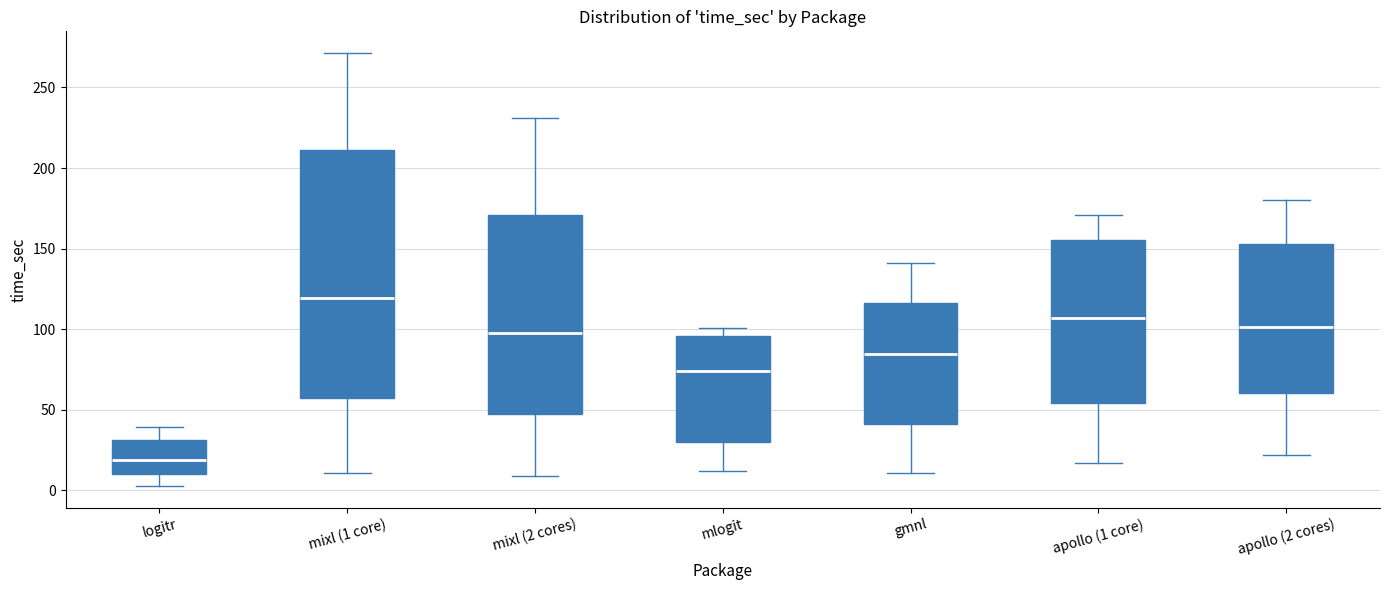

Where does the upper whisker of the box for logitr end on the y-axis? The values are not printed on the chart, so give them approximately, as read against the axis.

40